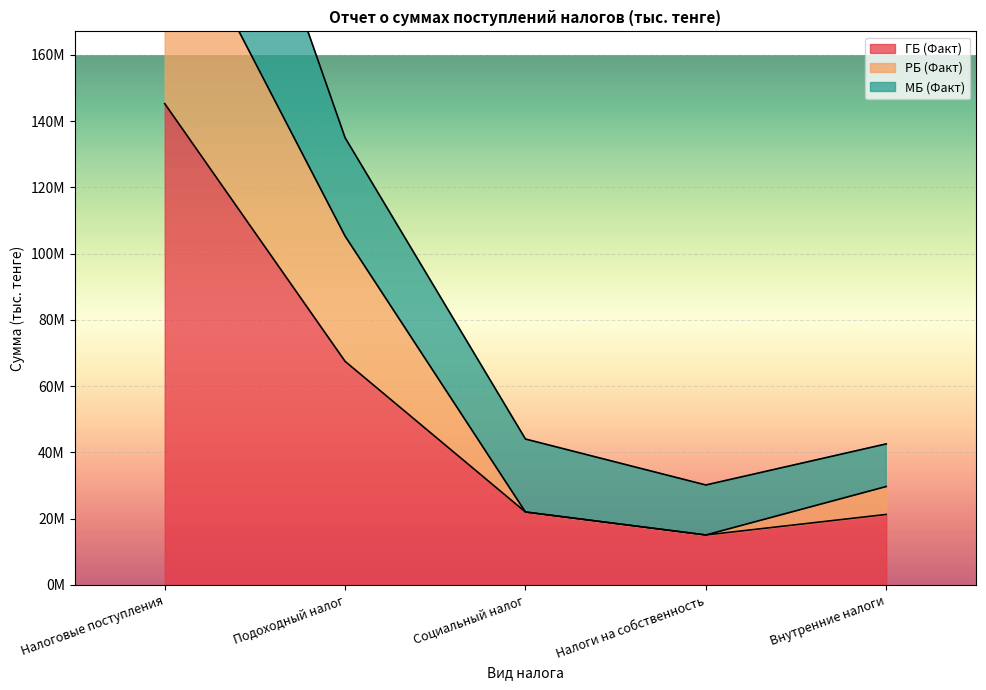

True or false: РБ (Факт) and ГБ (Факт) cross at least once.

False